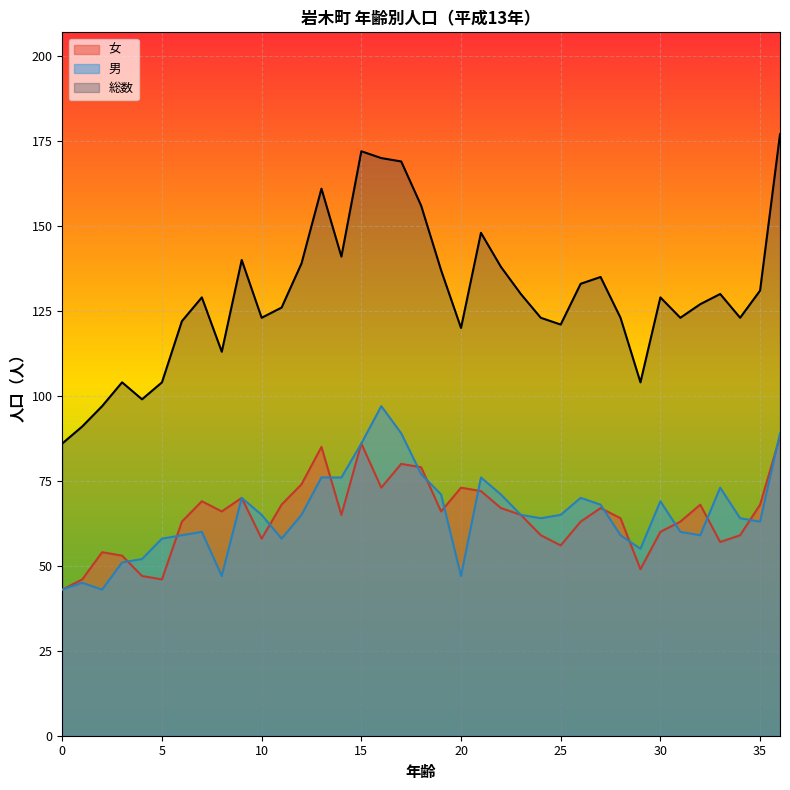

What is the value of the 男 point at the 19th from the left?

77